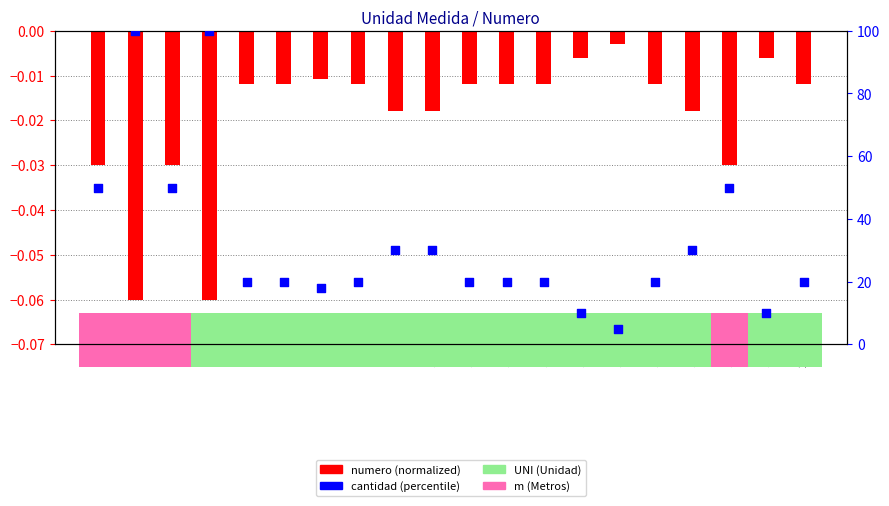

At how many categories does at least one series exceed 74?

2